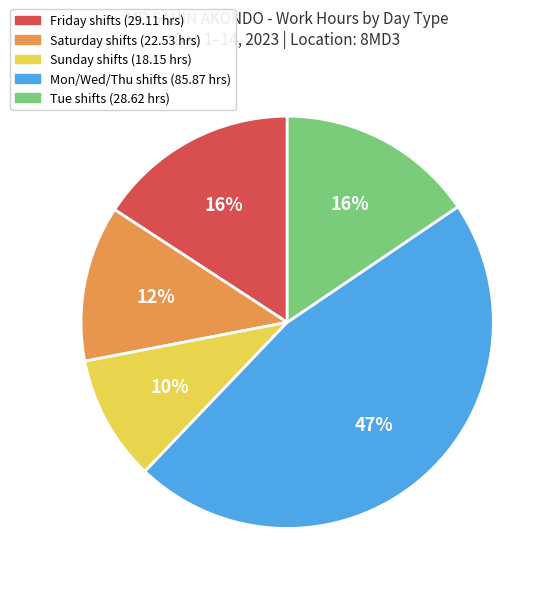

To the nearest percent, what is the average slice percentage?

20%